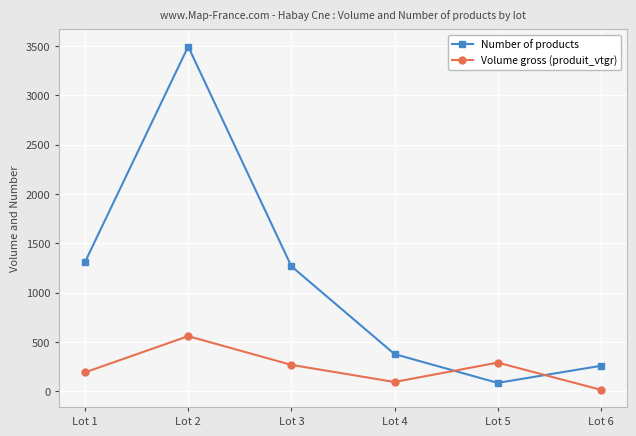

Which category has the highest value in the Number of products series?

Lot 2